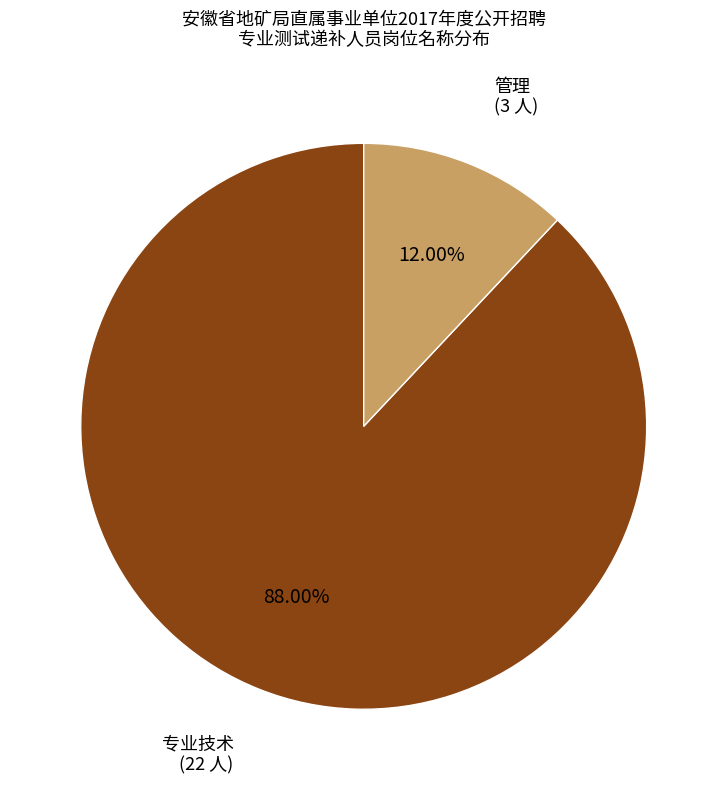

True or false: 管理 accounts for 12% of the total.

True